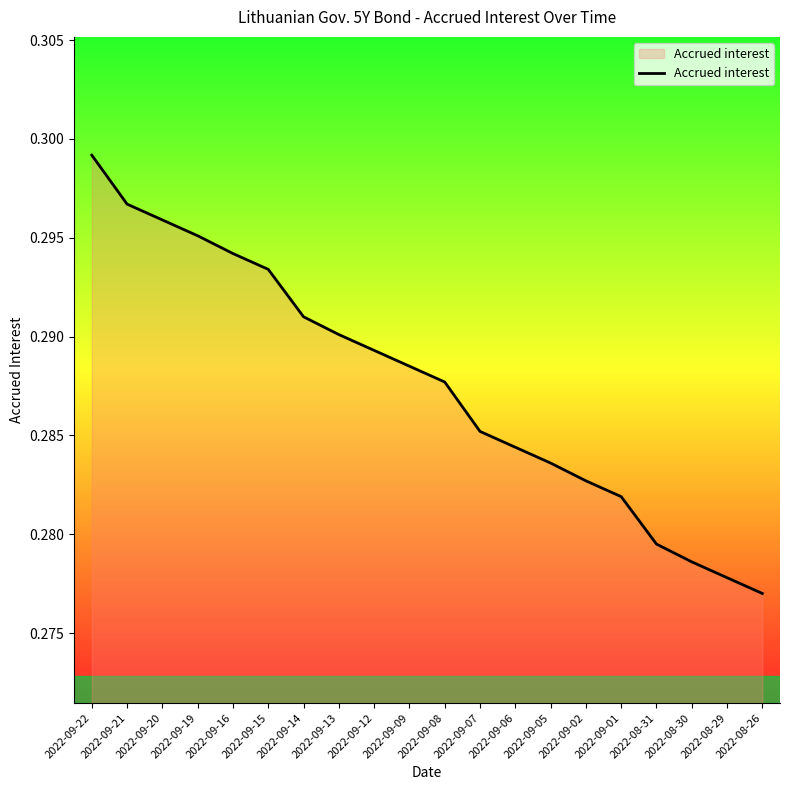

The chart shows a value of 0.1 at 2022-09-15. True or false?

False